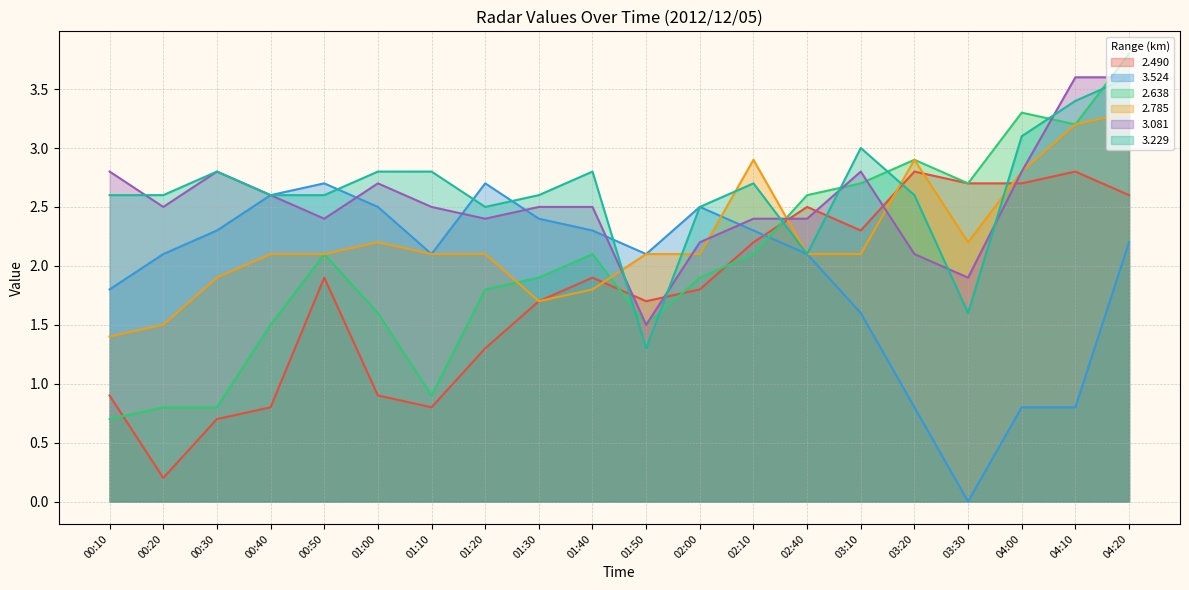

How many lines are shown in the chart?

6